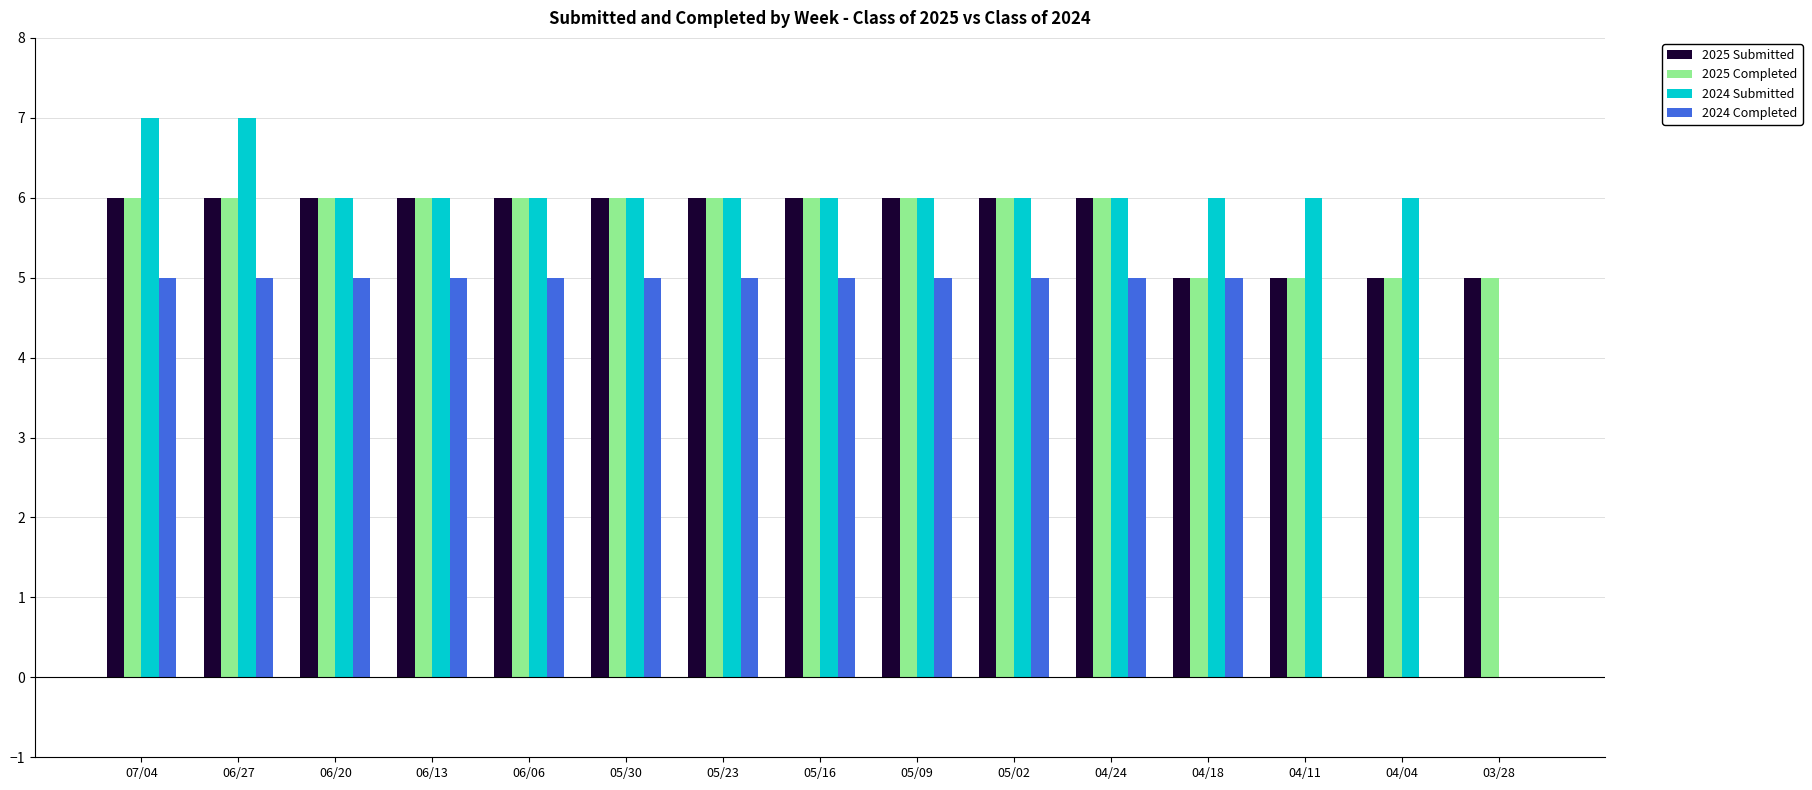

What is the sum of all 2024 Submitted values?

86